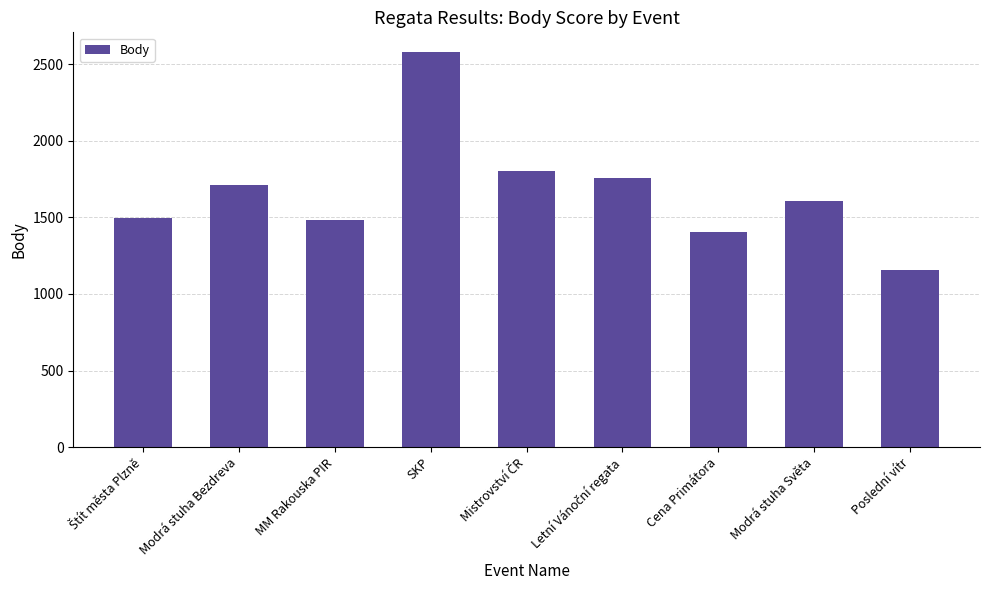

What position from the right is SKP?

6